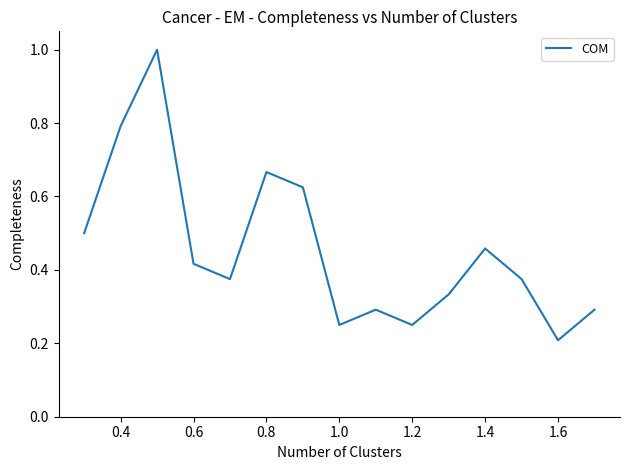

What is the difference between the maximum and minimum values?

0.8